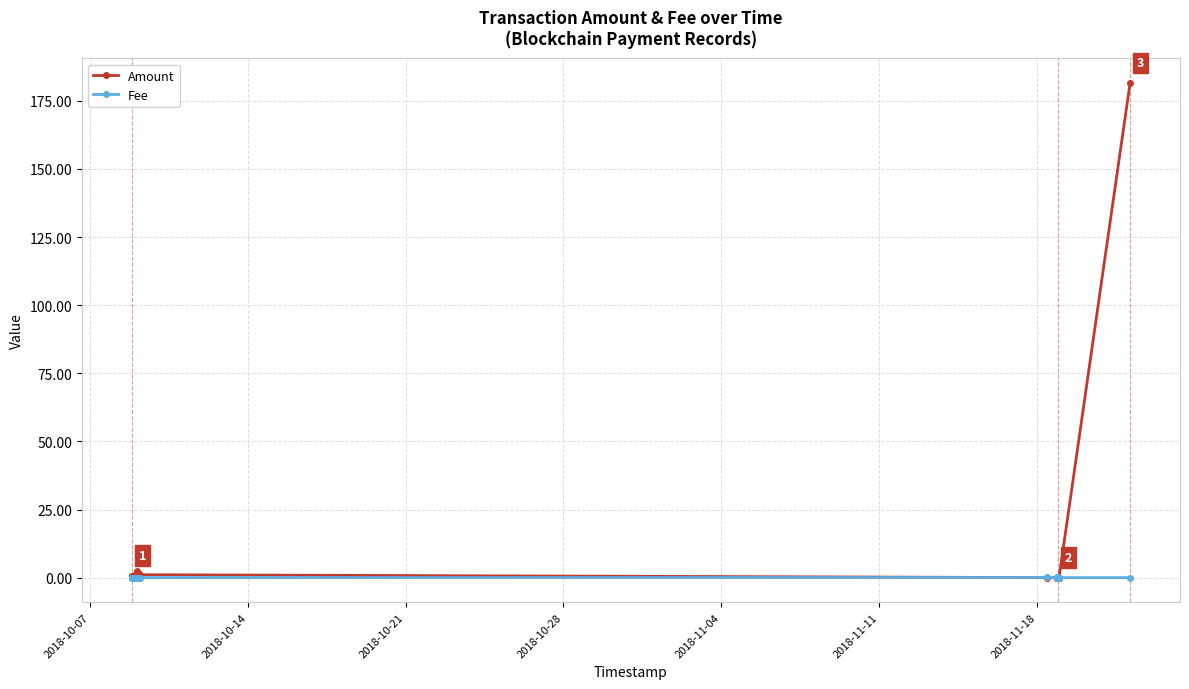

What is the maximum value for Amount?

181.5